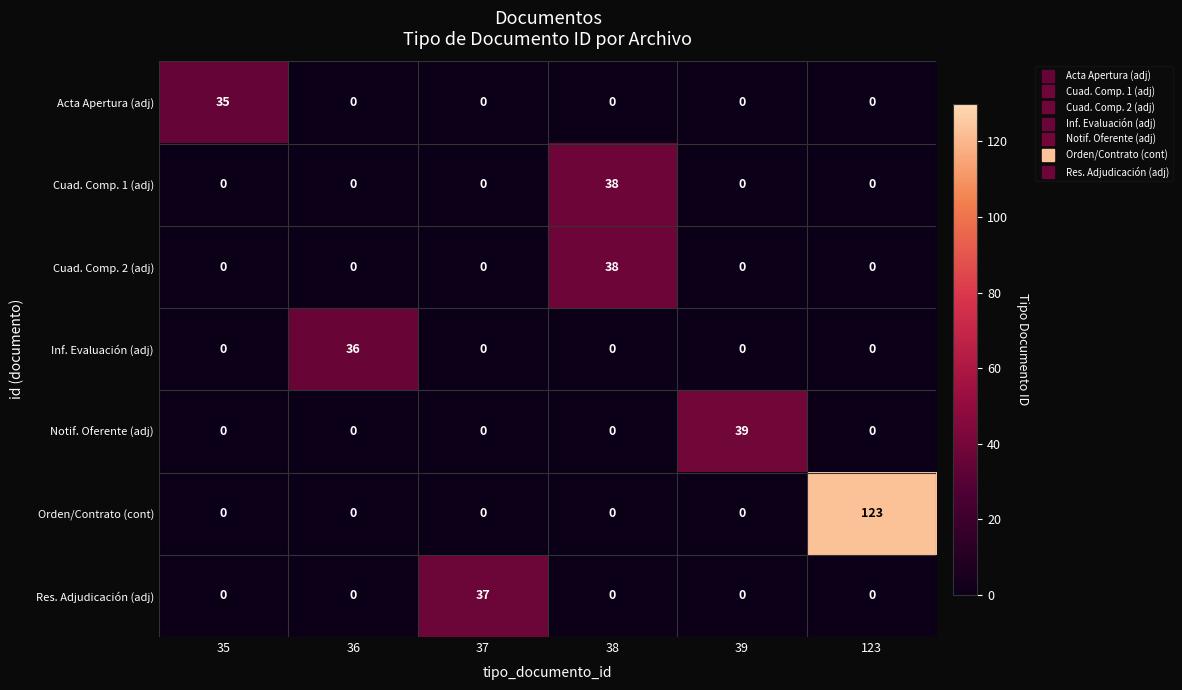

At which category is the sum across all series the highest?

123